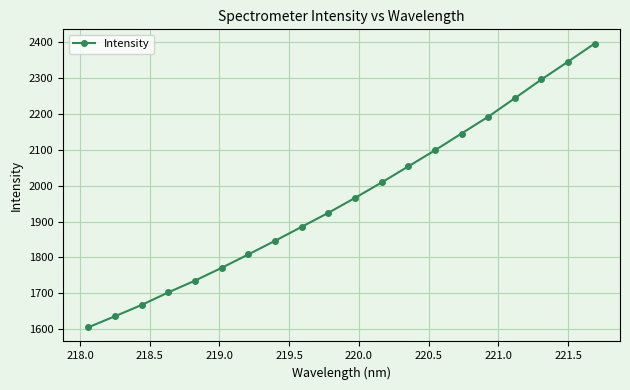

What is the greatest value displayed?

2395.5